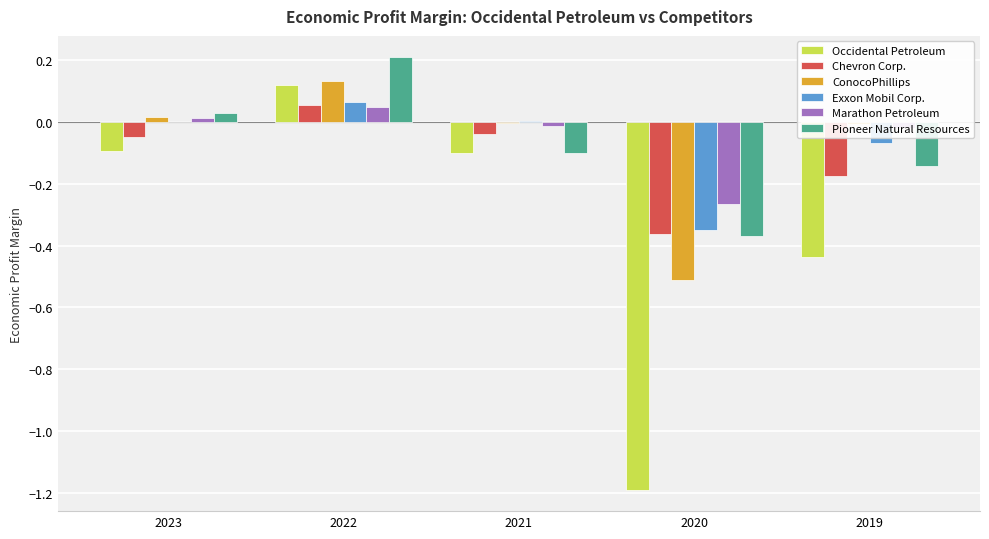

What is the sum of all Occidental Petroleum values?

-1.7